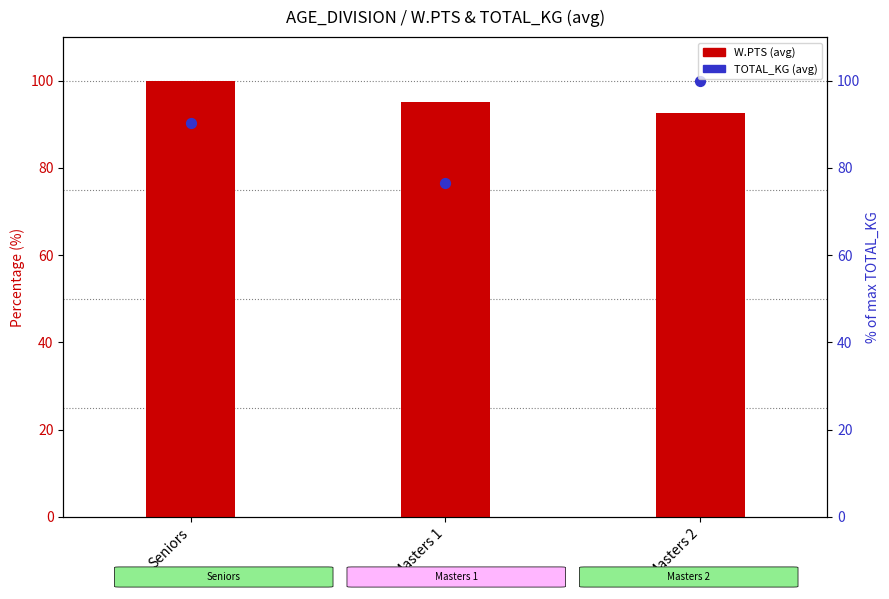

At which category is the sum across all series the highest?

Masters 2